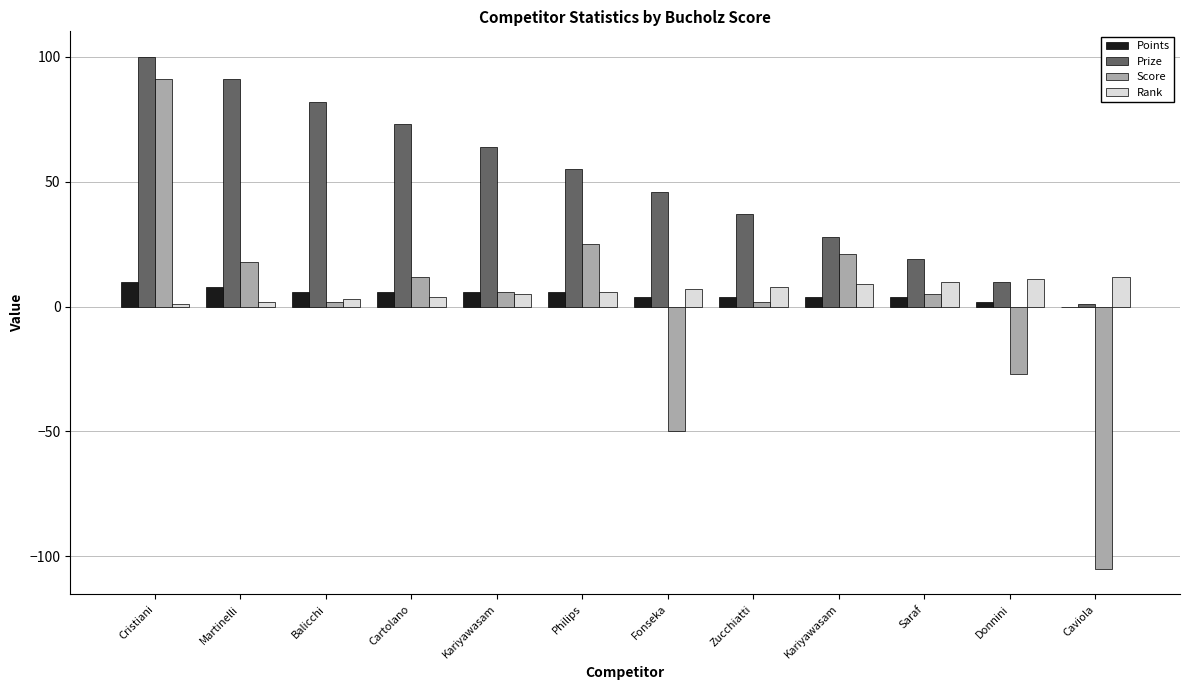

What is the maximum value for Prize?

100